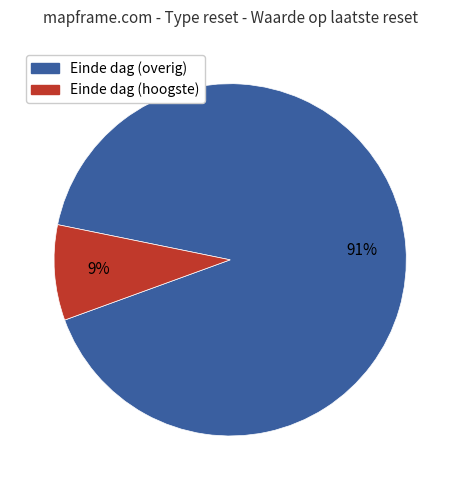

To the nearest percent, what is the difference between the largest and smallest slice percentages?

82%